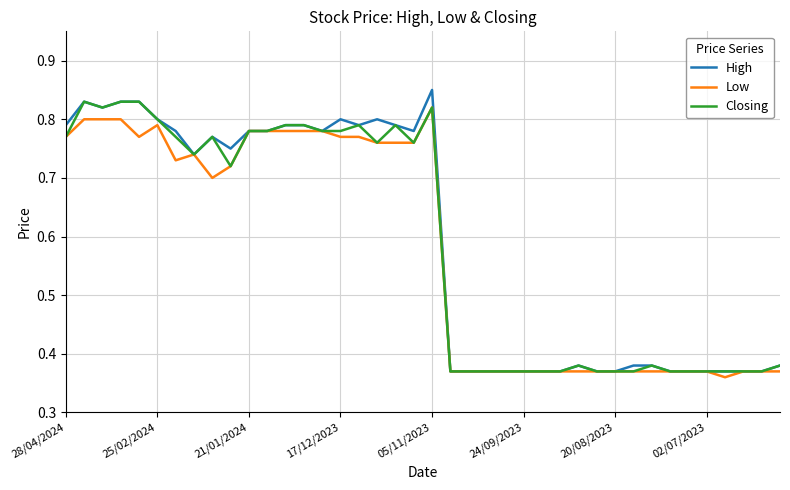

Which series has the widest spread of values?

High